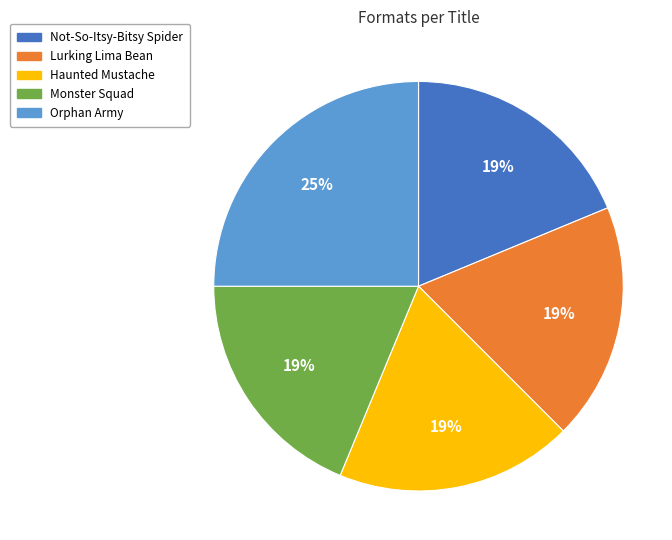

What is the largest slice in the pie chart?

Orphan Army